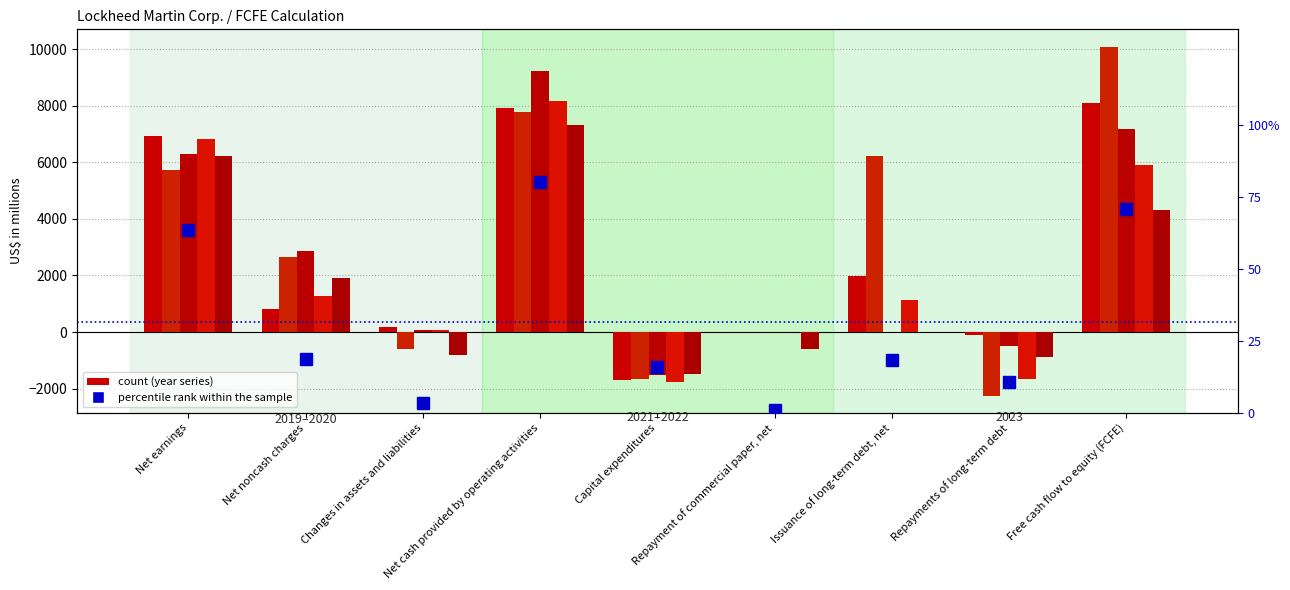

Is it true that the value at Issuance of long-term debt, net is 18.5?

True